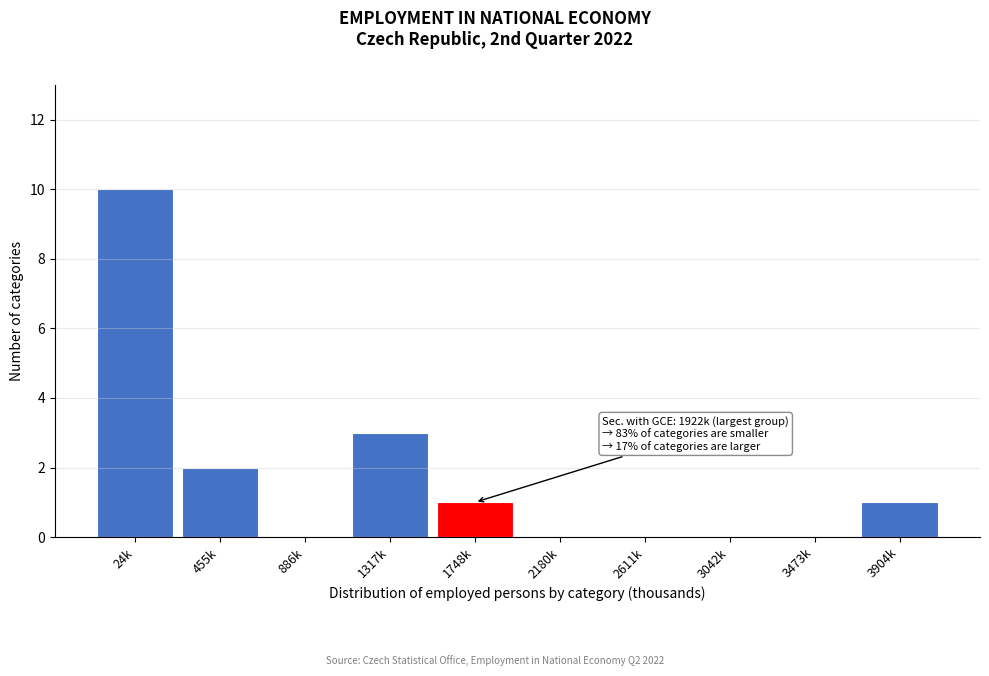

Reading right to left, list all the values displayed in this chart.

3904k=1	3473k=0	3042k=0	2611k=0	2180k=0	1748k=1	1317k=3	886k=0	455k=2	24k=10